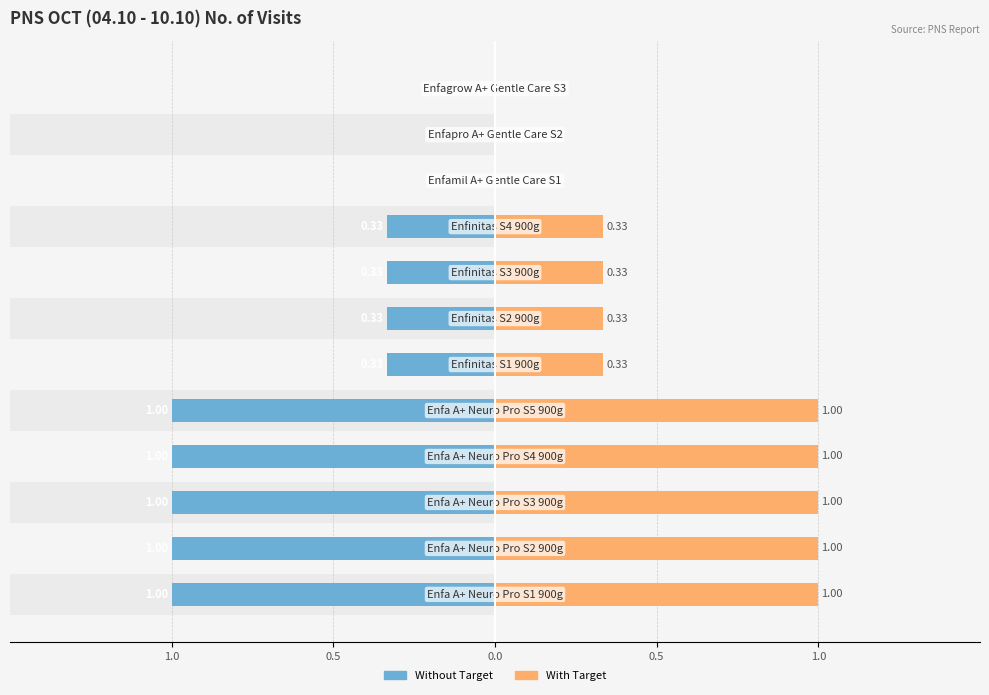

Is the value of PNS_OCT(04.10_10.10) (alt) at 7 greater than the value of PNS_OCT(04.10_10.10) at 0.0?

Yes